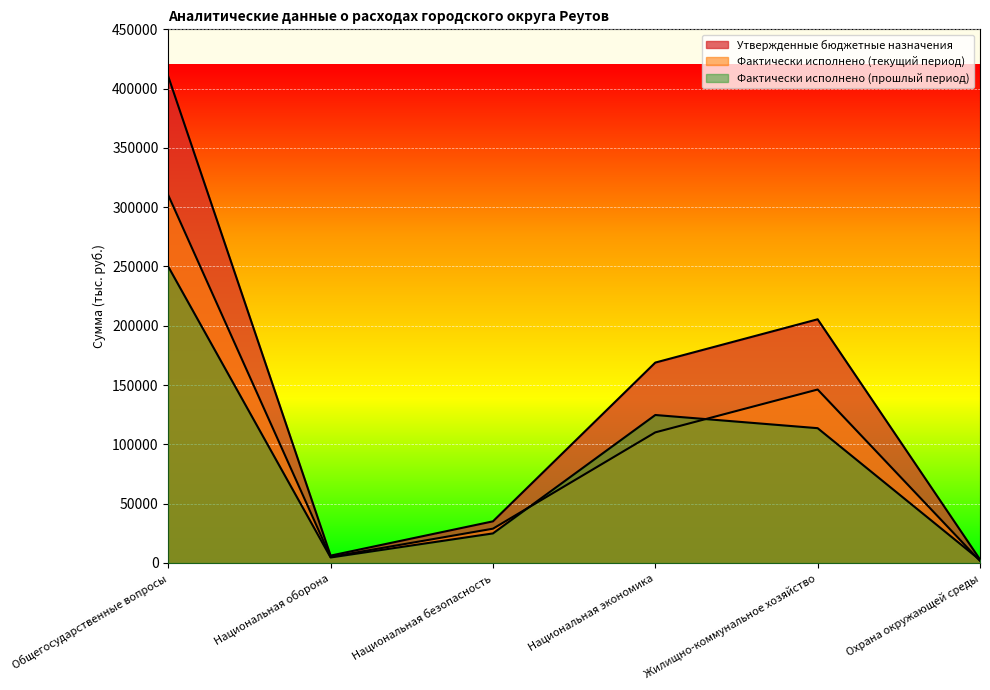

Count the number of data series in this chart.

3